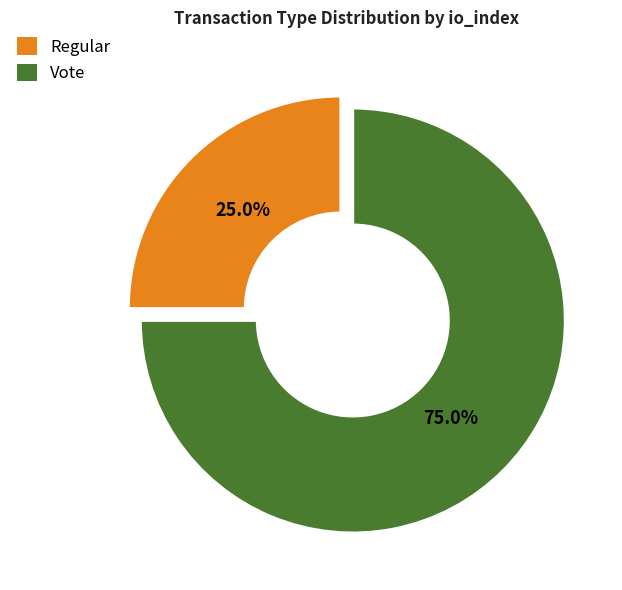

What is the smallest slice in the pie chart?

Regular